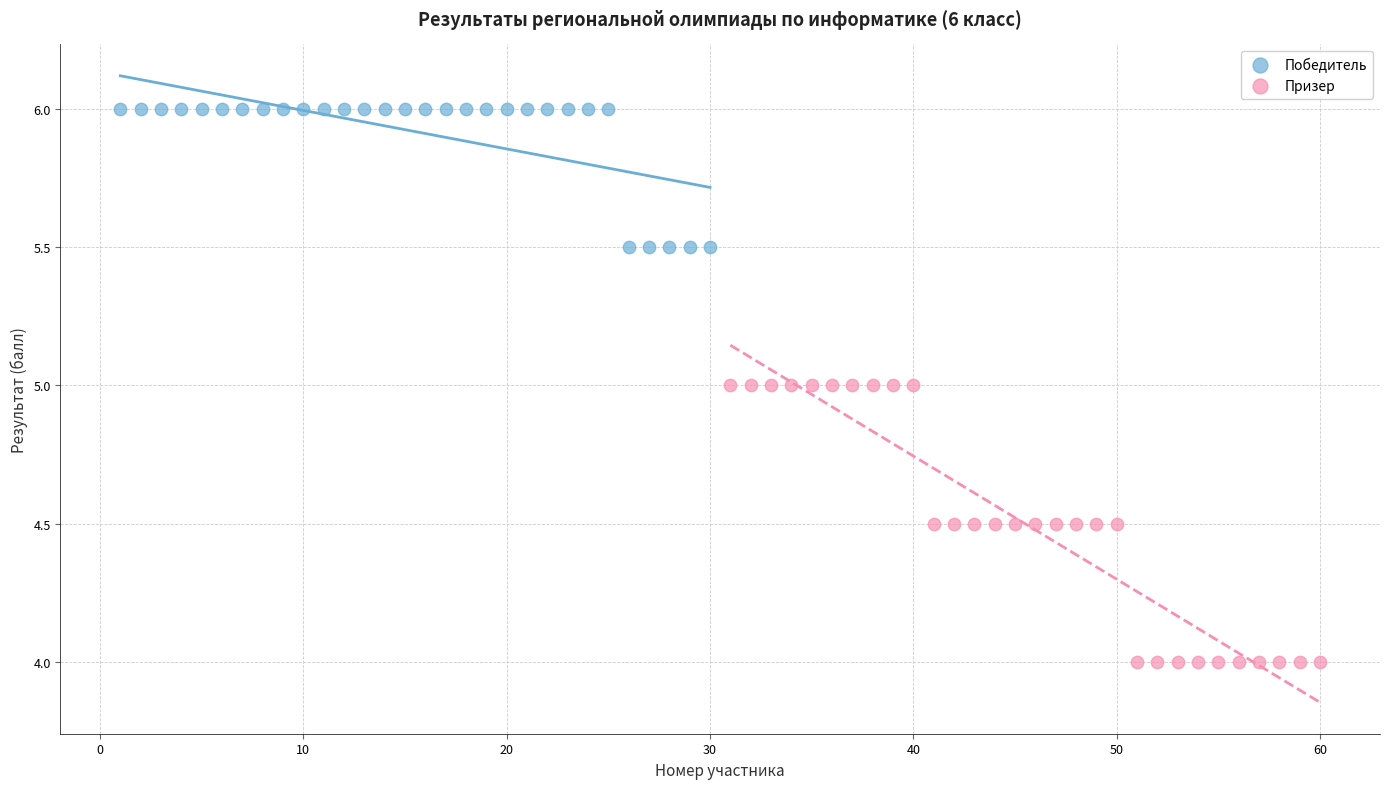

Which series reaches the maximum Y coordinate?

Победитель